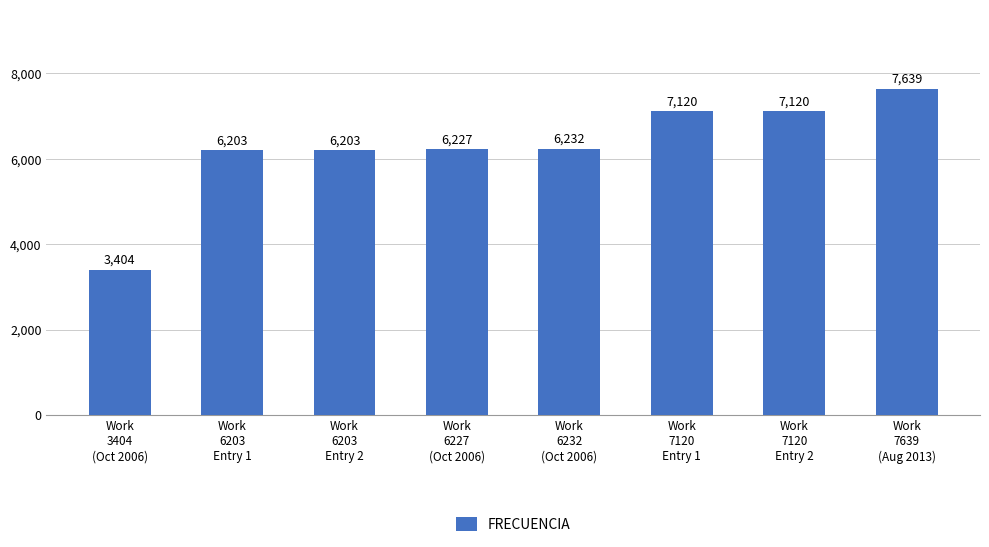

What is the minimum value shown in the chart?

3404